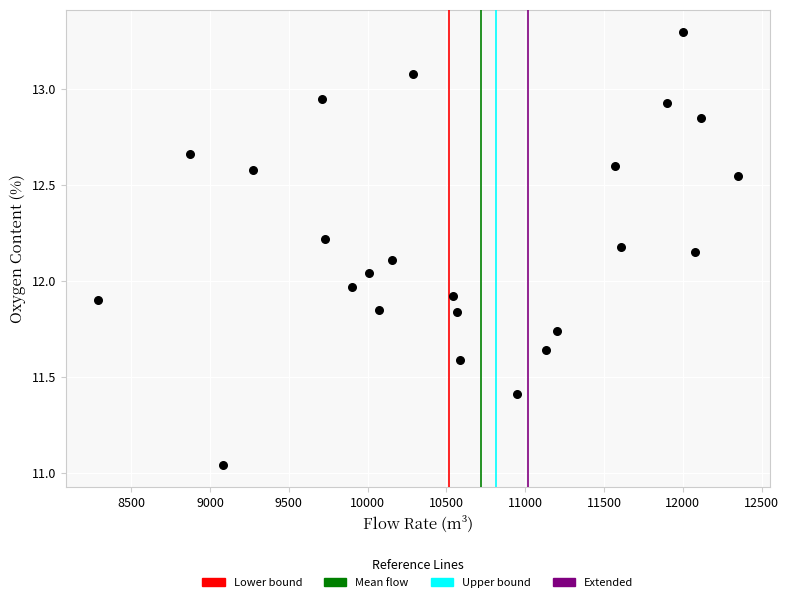

What is the range of Y values (max minus min)?

2.3